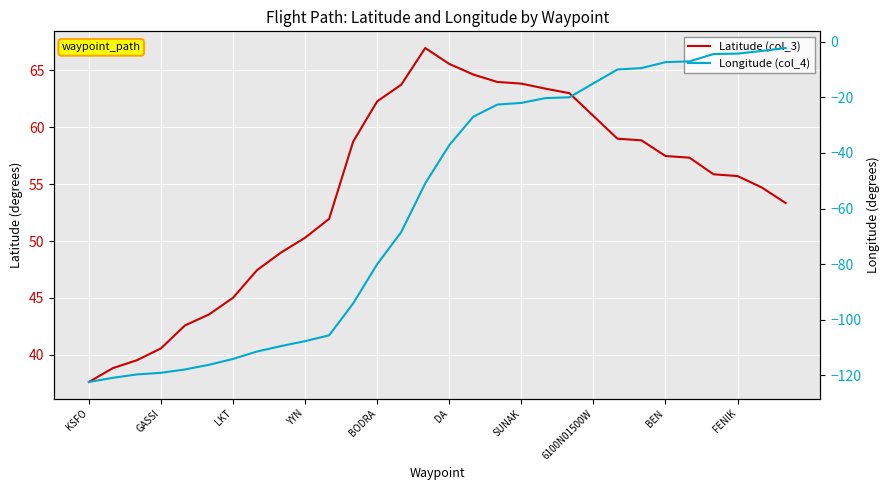

The Longitude (col_4) series shows -80.0 at BODRA. True or false?

True